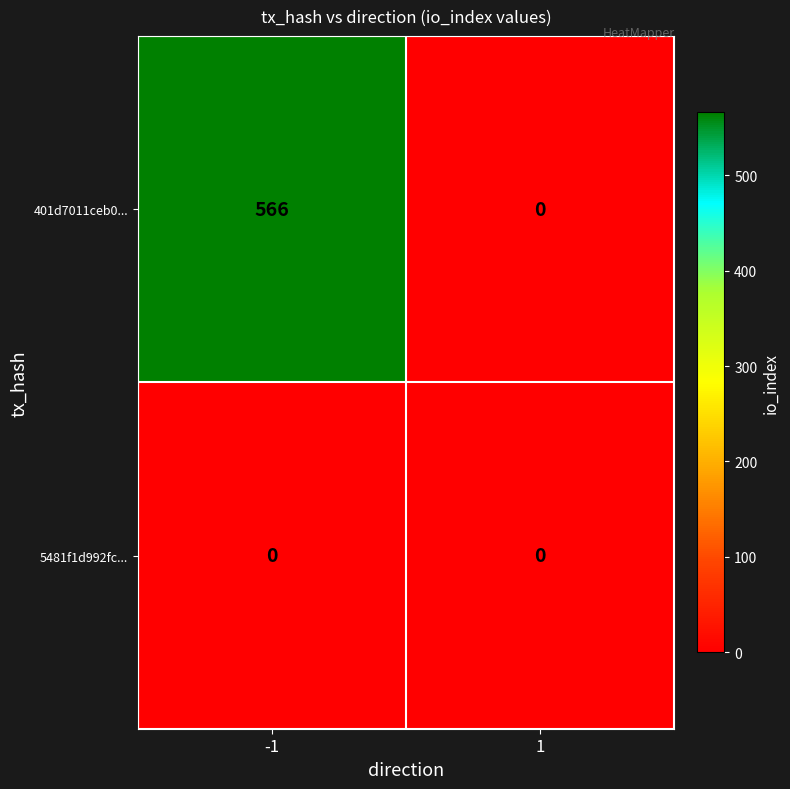

How many series are shown in this chart?

2